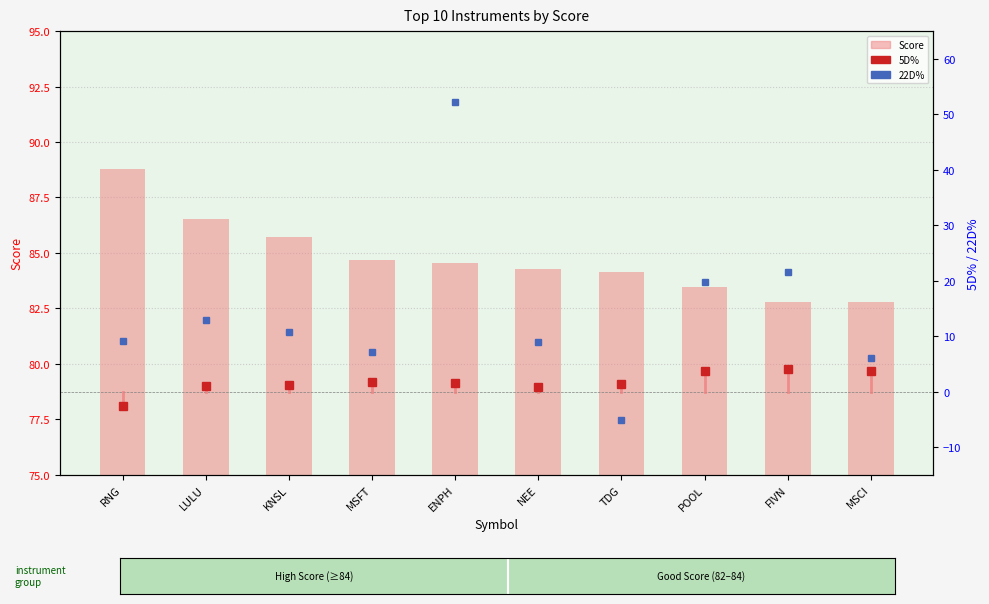

Reading left to right, extract all data points from this chart.

RNG=88.8	LULU=86.5	KNSL=85.7	MSFT=84.7	ENPH=84.5	NEE=84.3	TDG=84.1	POOL=83.5	FIVN=82.8	MSCI=82.8